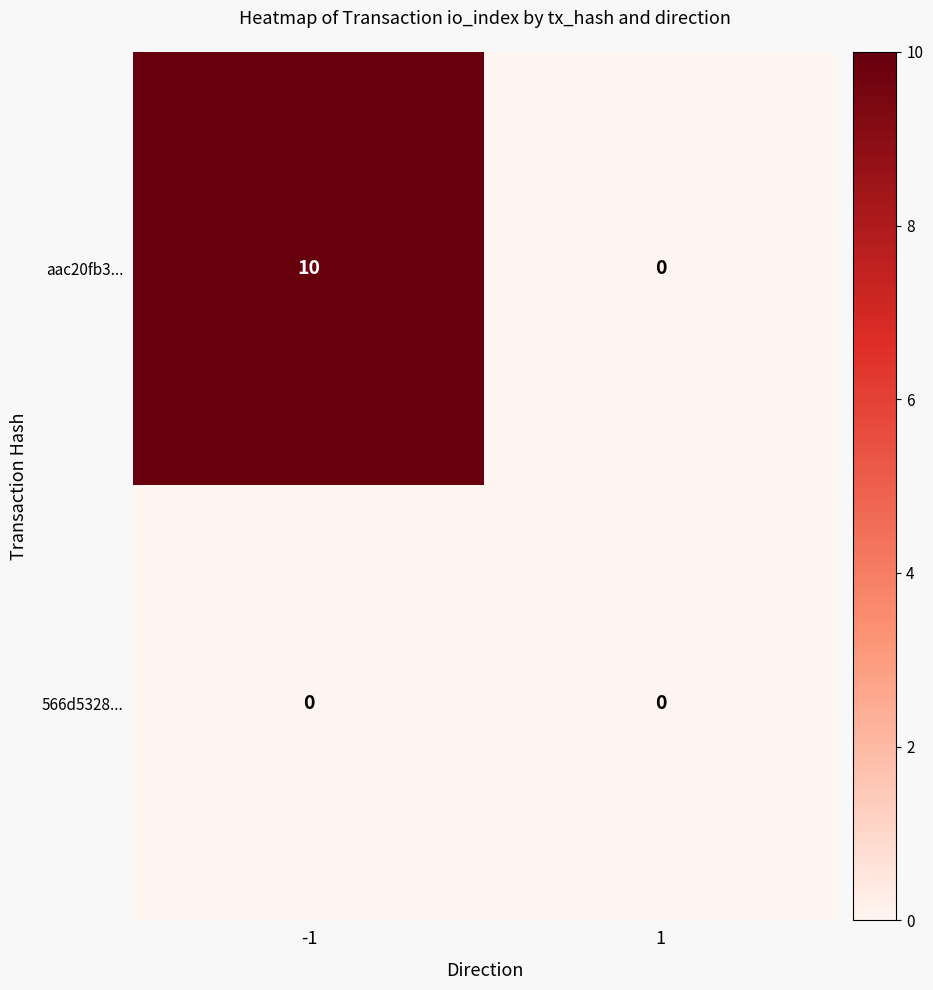

Rank the series by their average value, from lowest to highest.

566d5328..., aac20fb3...